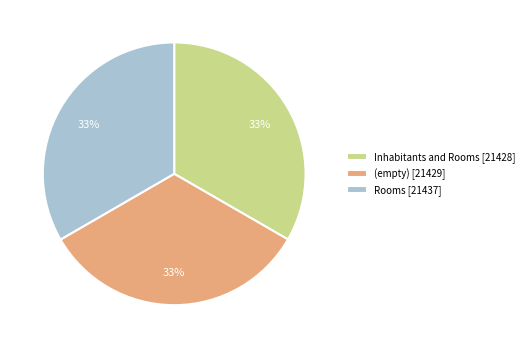

True or false: Inhabitants and Rooms [21428] accounts for 24% of the total.

False